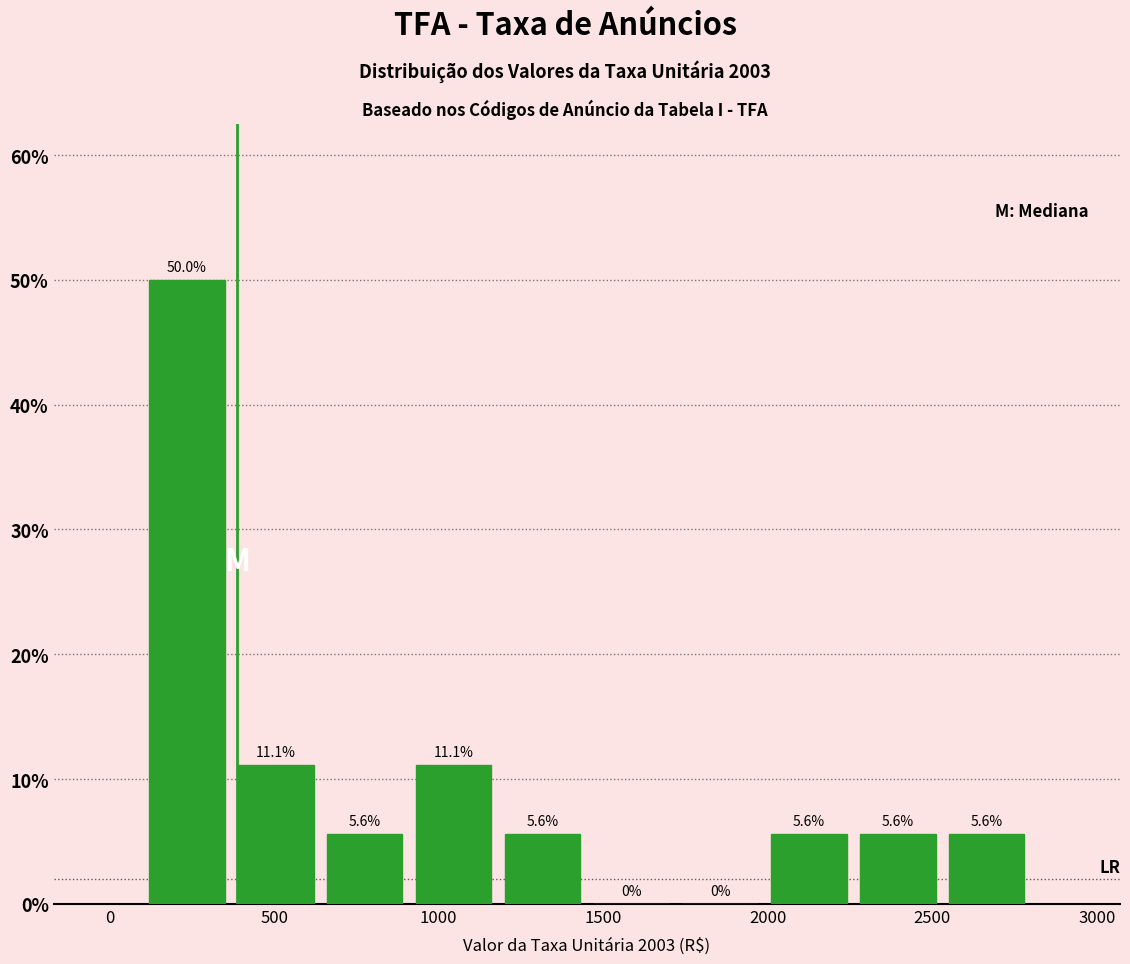

Reading left to right, transcribe this chart: for each bar, give the range it covers on the x-axis and its height. The bar edges are not printed on the chart, so give them approximately, as read against the axis.

100 to 370: 50.0
370 to 640: 11.1
640 to 910: 5.6
910 to 1180: 11.1
1180 to 1450: 5.6
1450 to 1720: 0.0
1720 to 1990: 0.0
1990 to 2260: 5.6
2260 to 2530: 5.6
2530 to 2800: 5.6